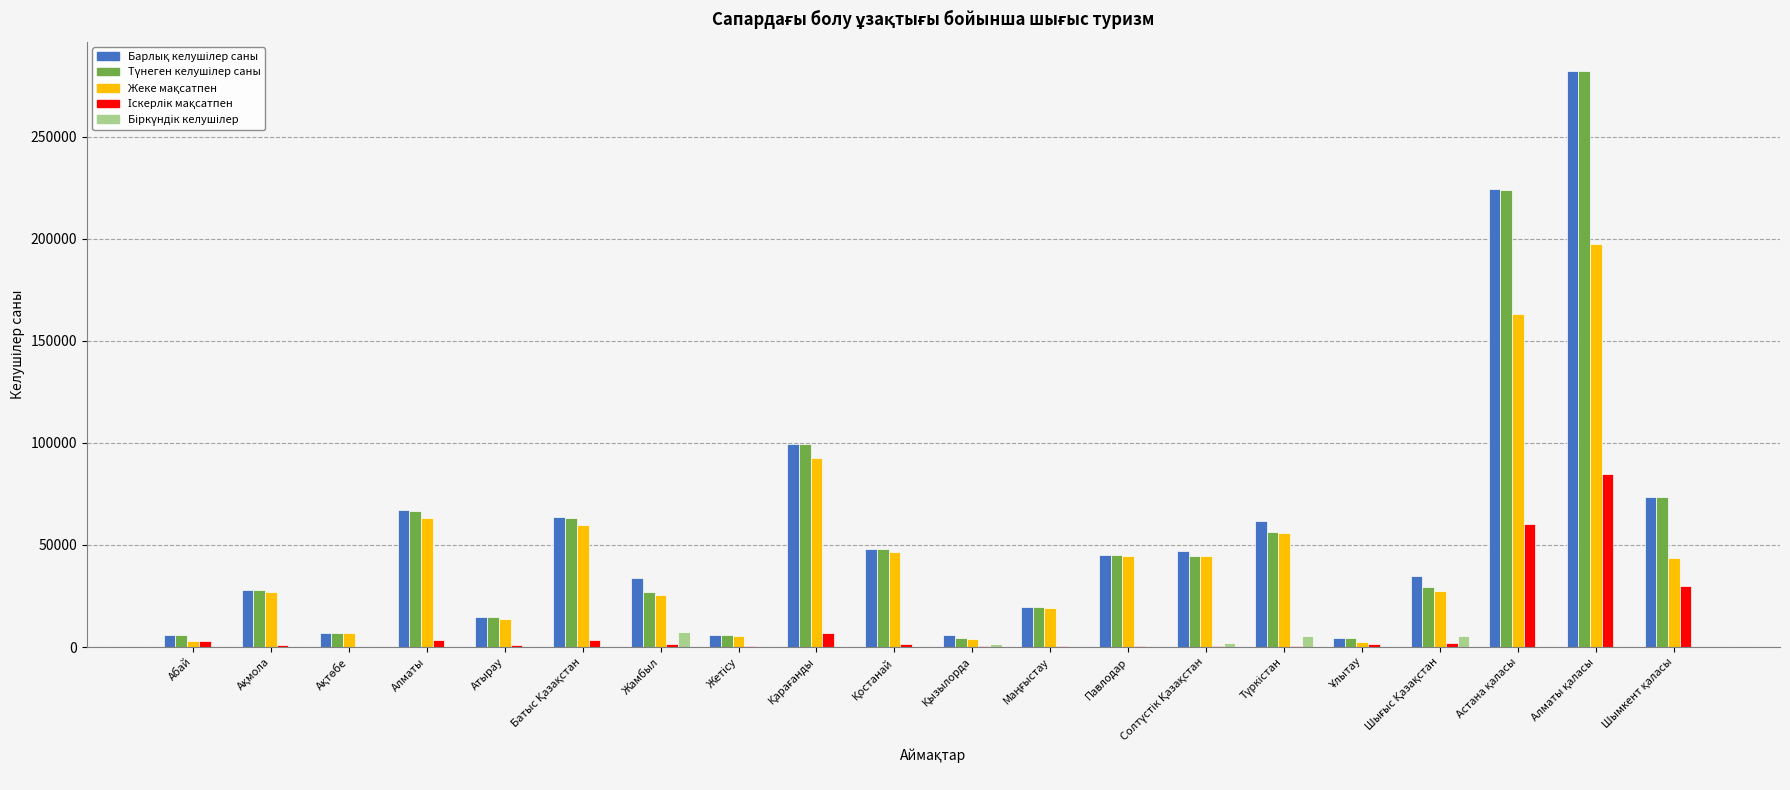

Does the chart contain stacked bars?

No